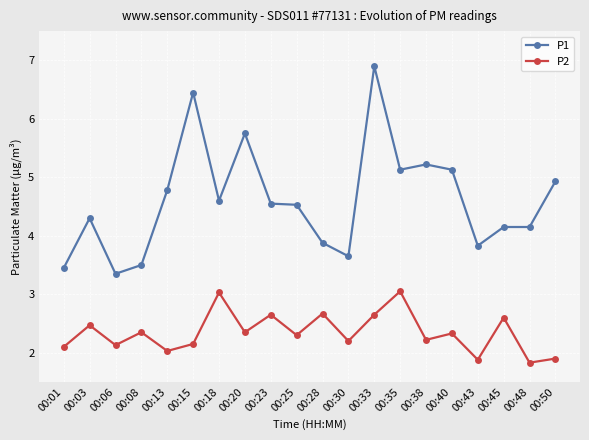

What is the difference between the second highest and minimum values in the P2 series?

1.2